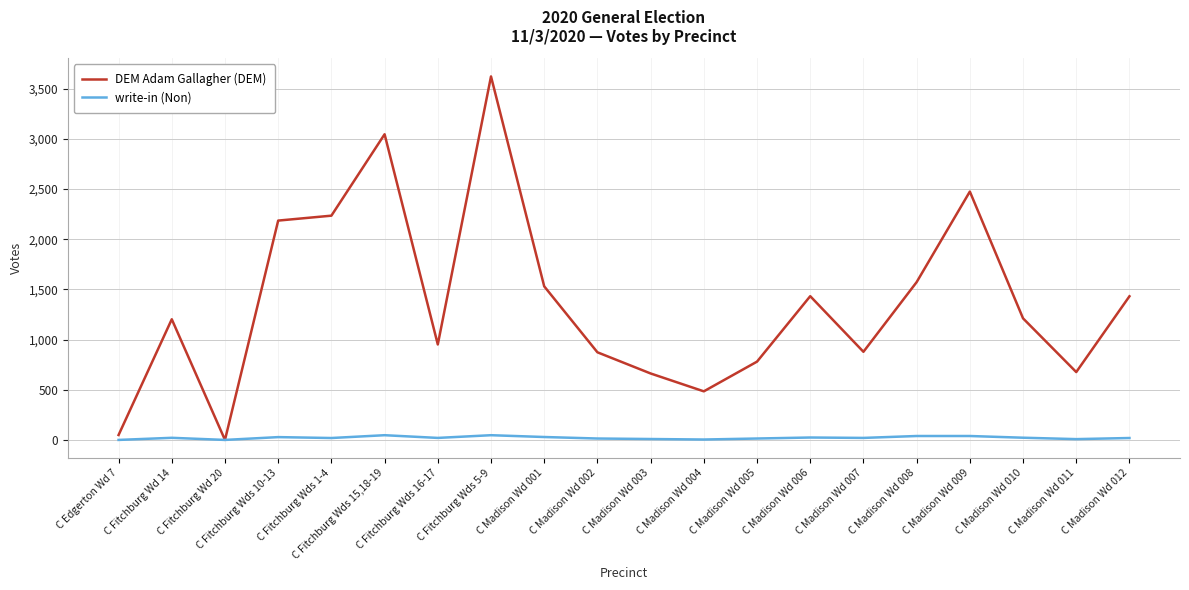

Rank the series at C Madison Wd 006 from lowest to highest value.

write-in (Non), DEM Adam Gallagher (DEM)